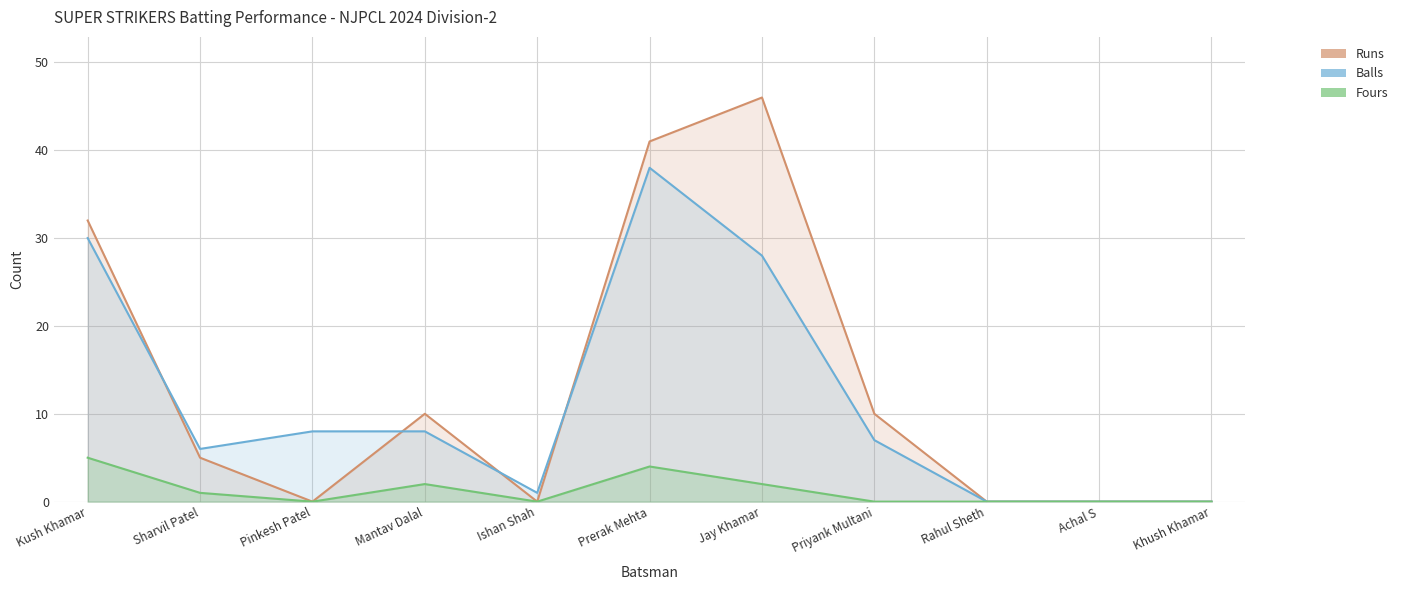

At which category is the sum across all series the highest?

Prerak Mehta